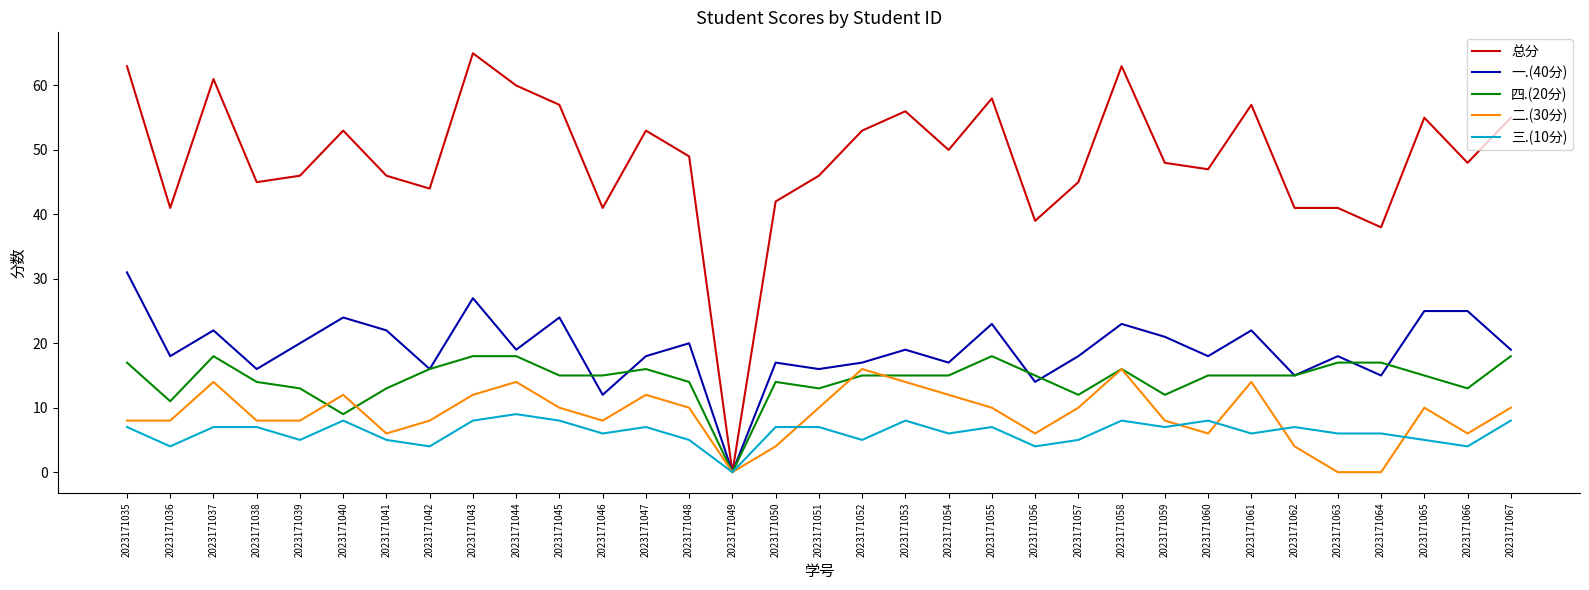

What is the difference between the 三.(10分) values at 2023171062 and 2023171054?

1